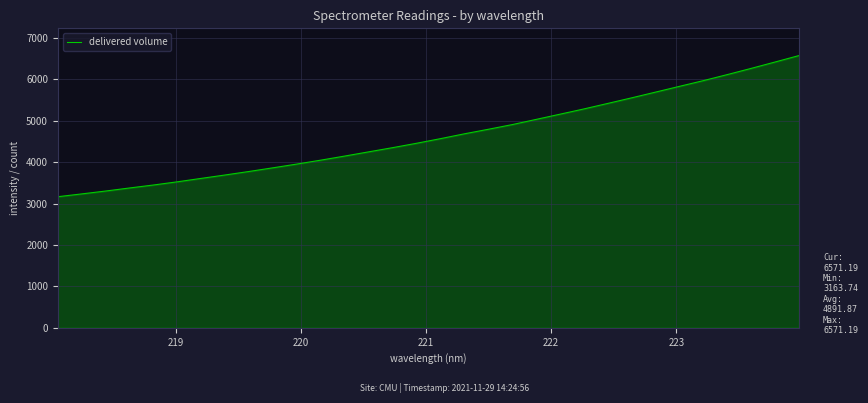

How many series are shown in this chart?

1